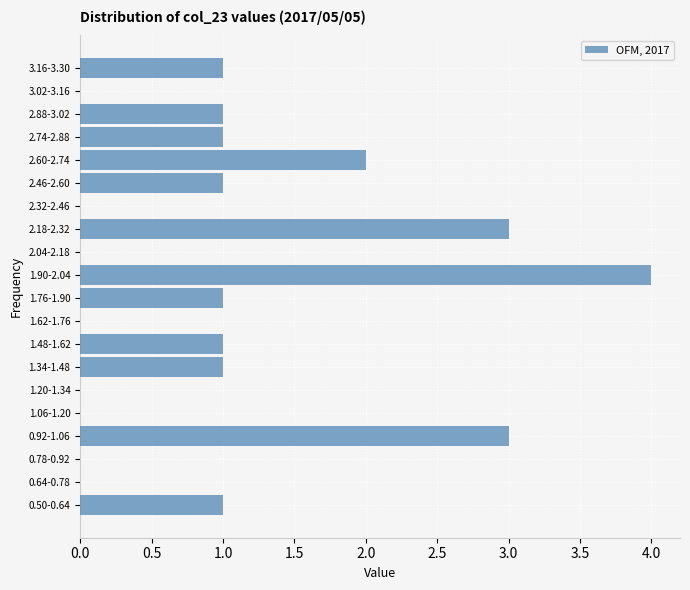

Reading bottom to top, list all the values displayed in this chart.

0.50-0.64=1	0.64-0.78=0	0.78-0.92=0	0.92-1.06=3	1.06-1.20=0	1.20-1.34=0	1.34-1.48=1	1.48-1.62=1	1.62-1.76=0	1.76-1.90=1	1.90-2.04=4	2.04-2.18=0	2.18-2.32=3	2.32-2.46=0	2.46-2.60=1	2.60-2.74=2	2.74-2.88=1	2.88-3.02=1	3.02-3.16=0	3.16-3.30=1